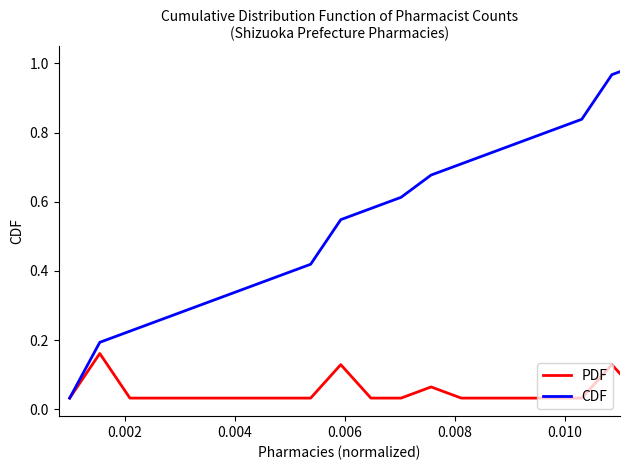

Which series has the widest spread of values?

CDF